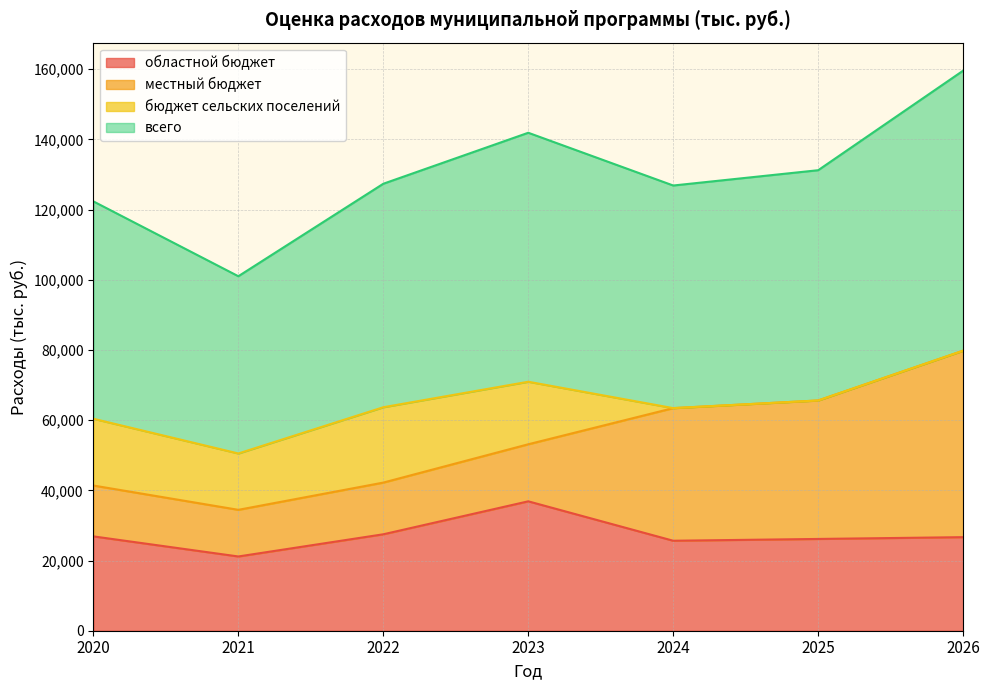

What is the value of the всего point at the 5th from the left?

126858.0